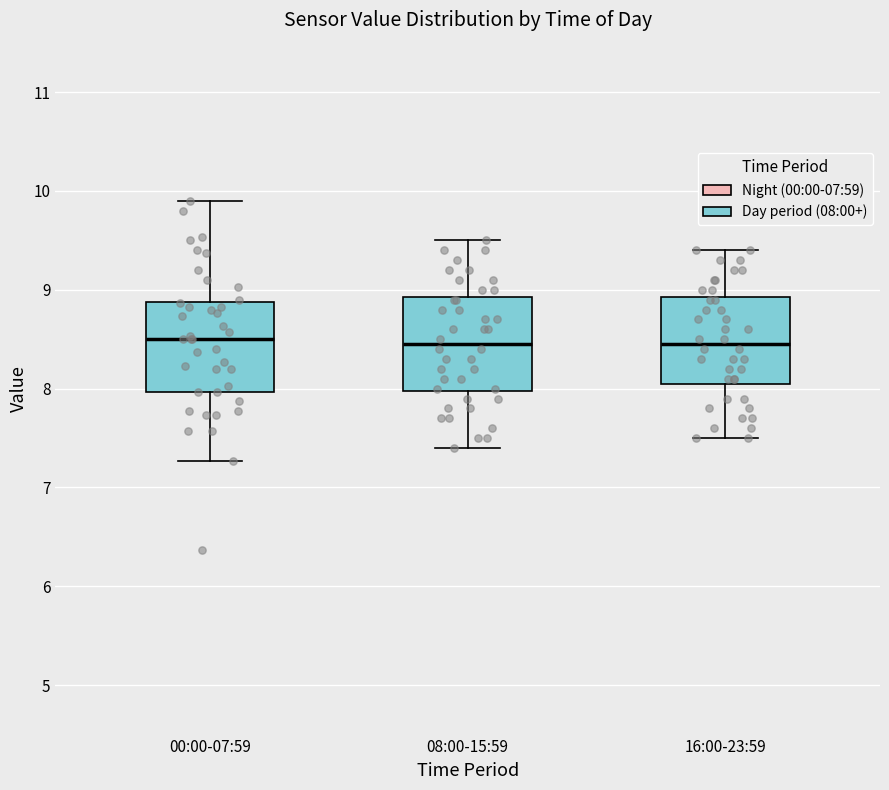

Where does the upper whisker of the box for 08:00-15:59 end on the y-axis? The values are not printed on the chart, so give them approximately, as read against the axis.

9.5